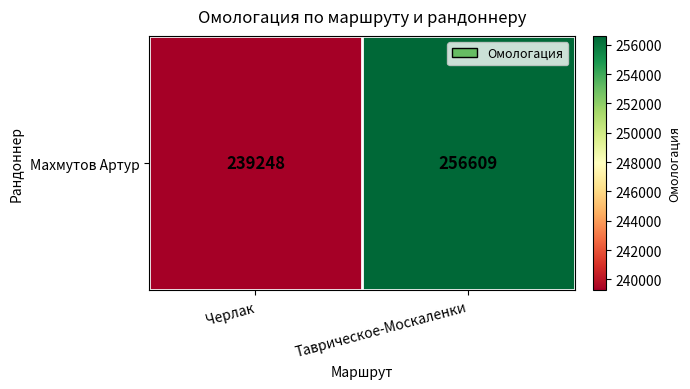

Is it true that the value at Таврическое-Москаленки is 345542?

False